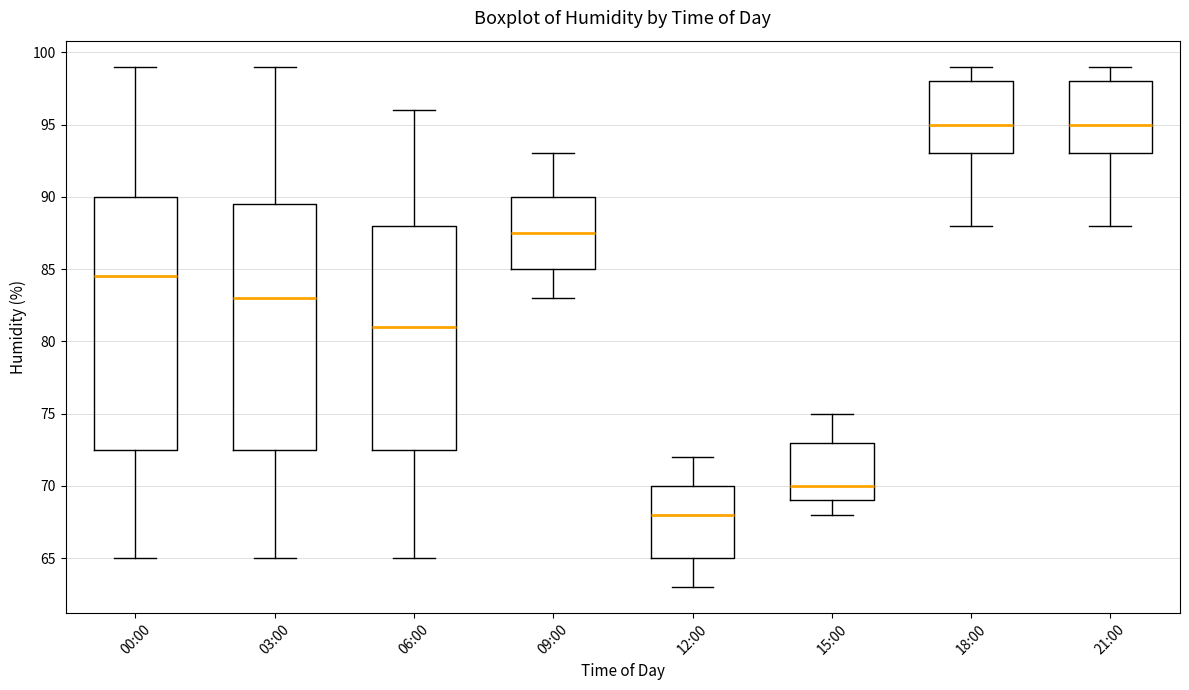

Which box has the lowest median line?

12:00